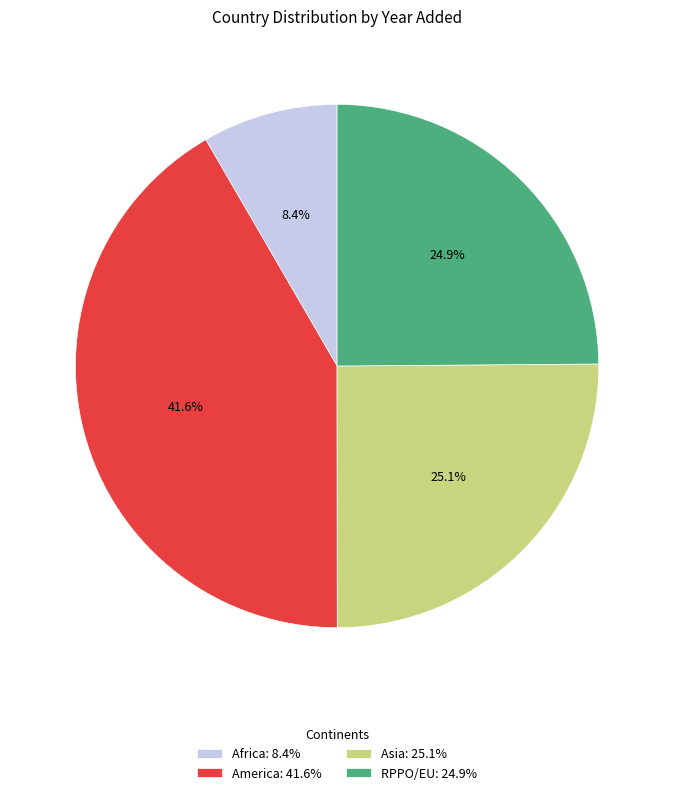

Which slice is the largest?

America: 41.6%